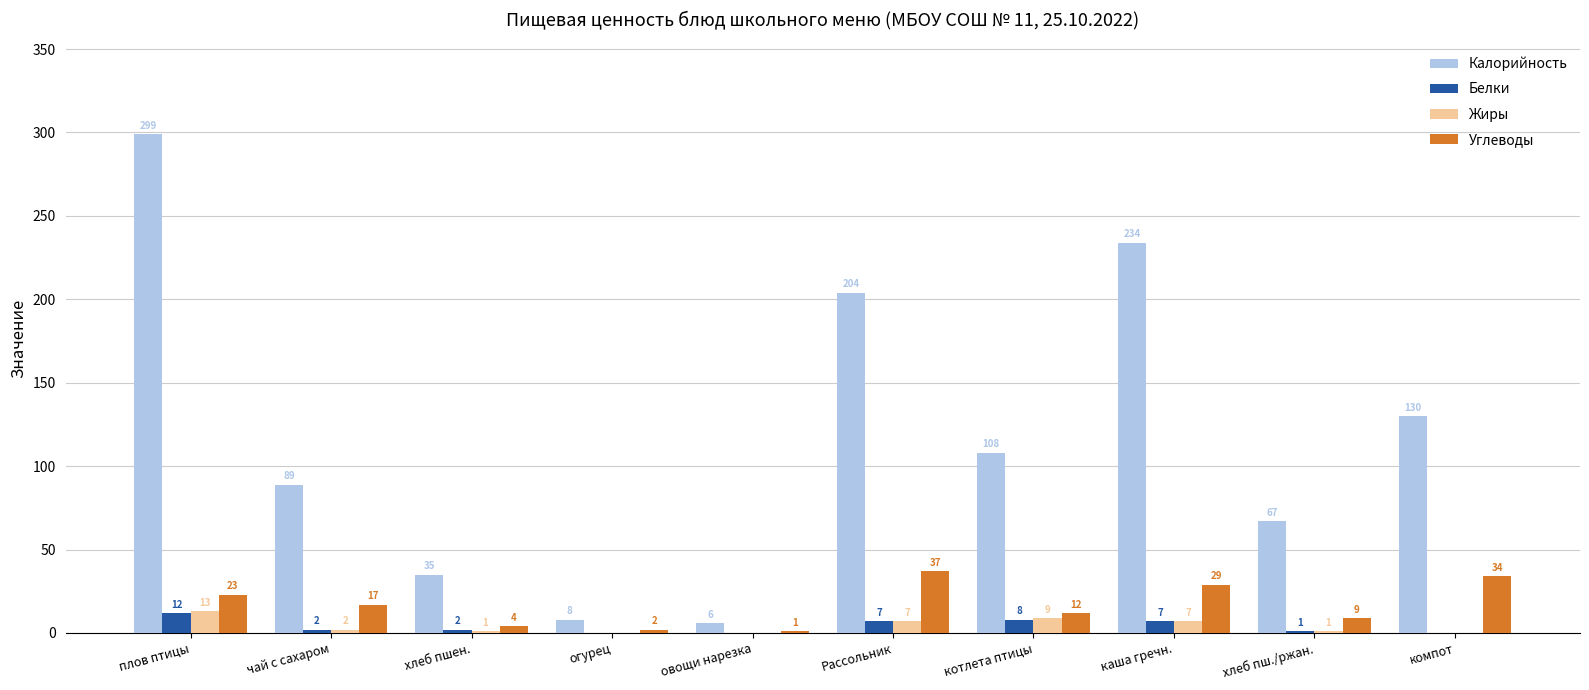

At which category does the chart reach its peak across all series?

плов птицы